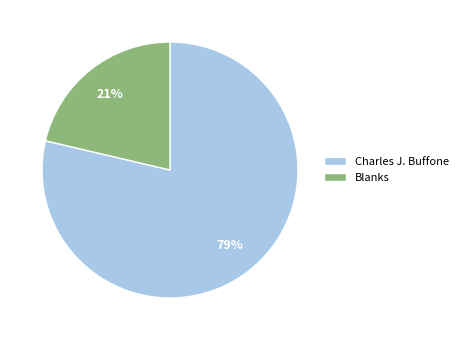

Which has a higher value, Charles J. Buffone or Blanks?

Charles J. Buffone